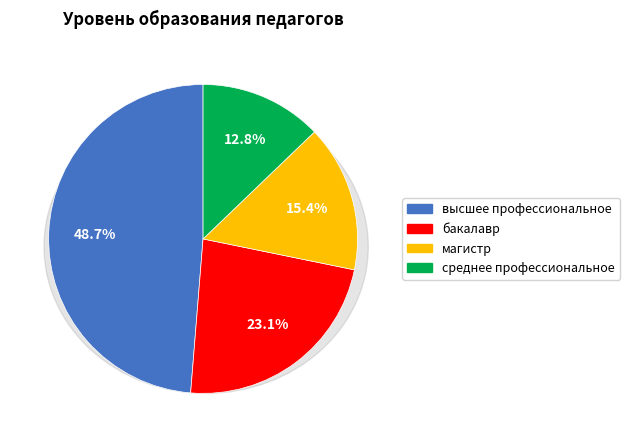

Is there any slice that represents more than half of the pie?

No